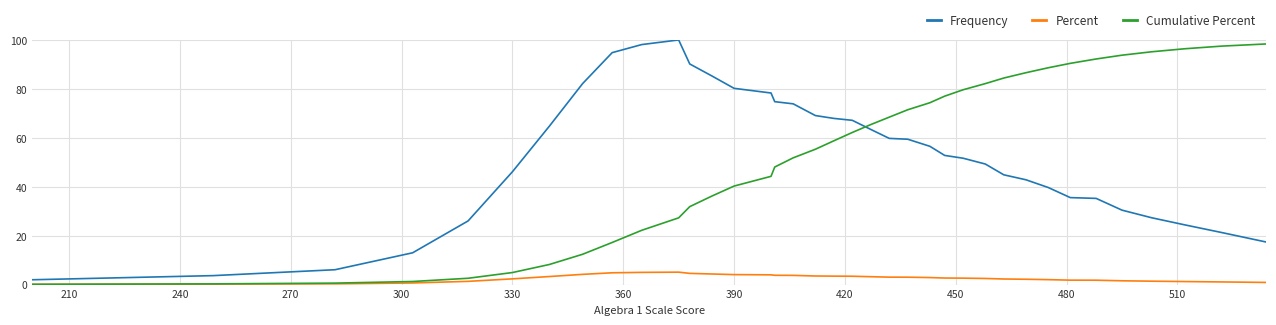

What is the difference between the second highest and second lowest values in the Frequency series?

94.4